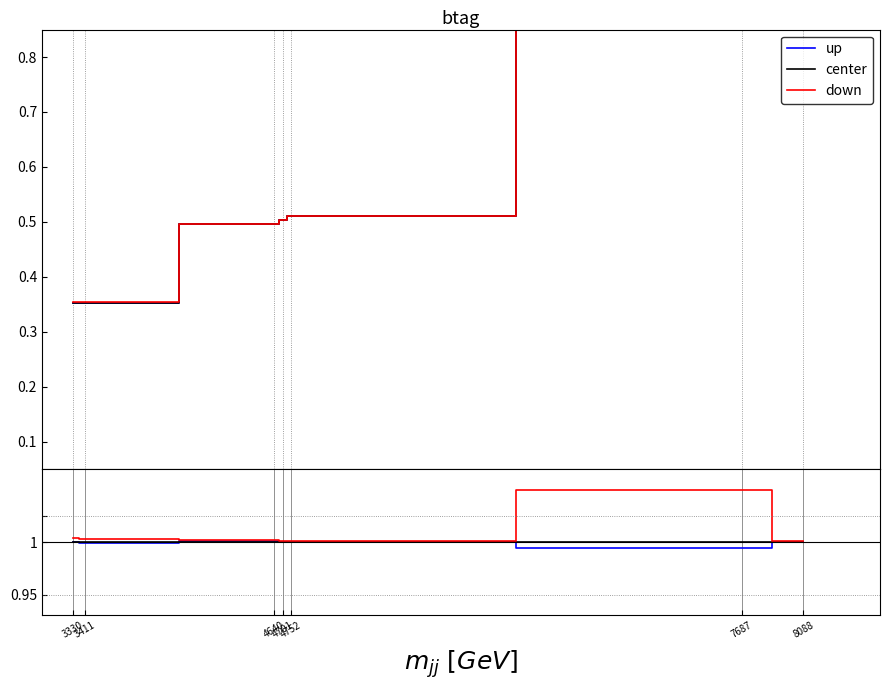

True or false: up has more than 2 interior local peaks.

False